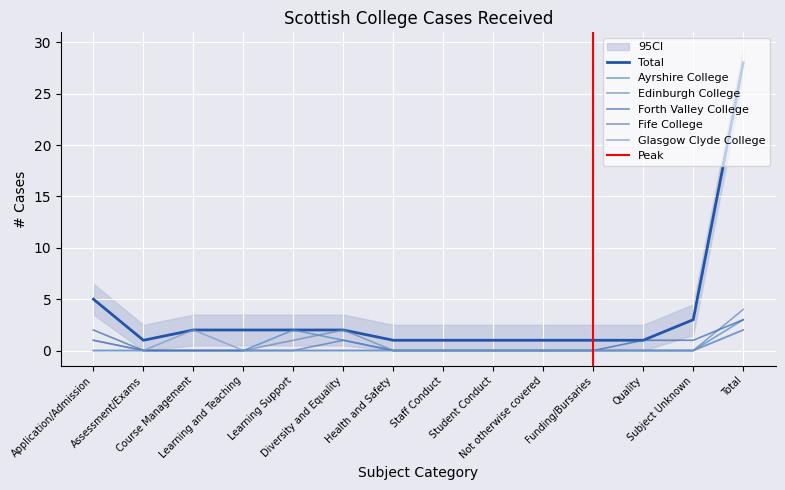

At which label is Fife College closest to 1?

Application/Admission